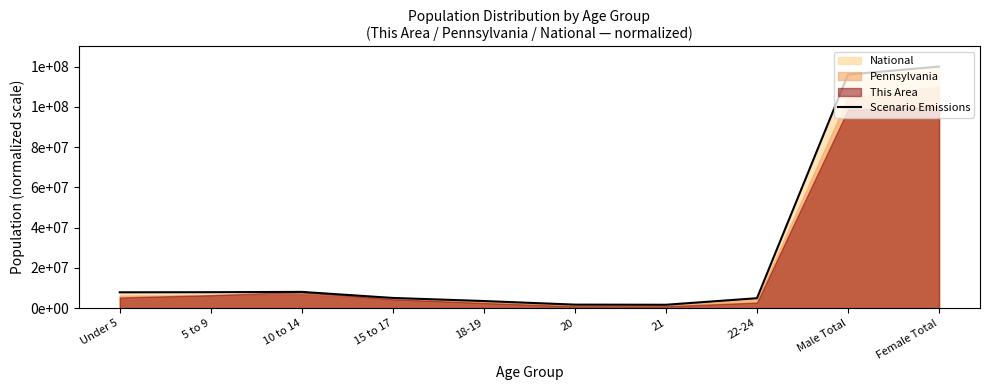

How many lines are shown in the chart?

1